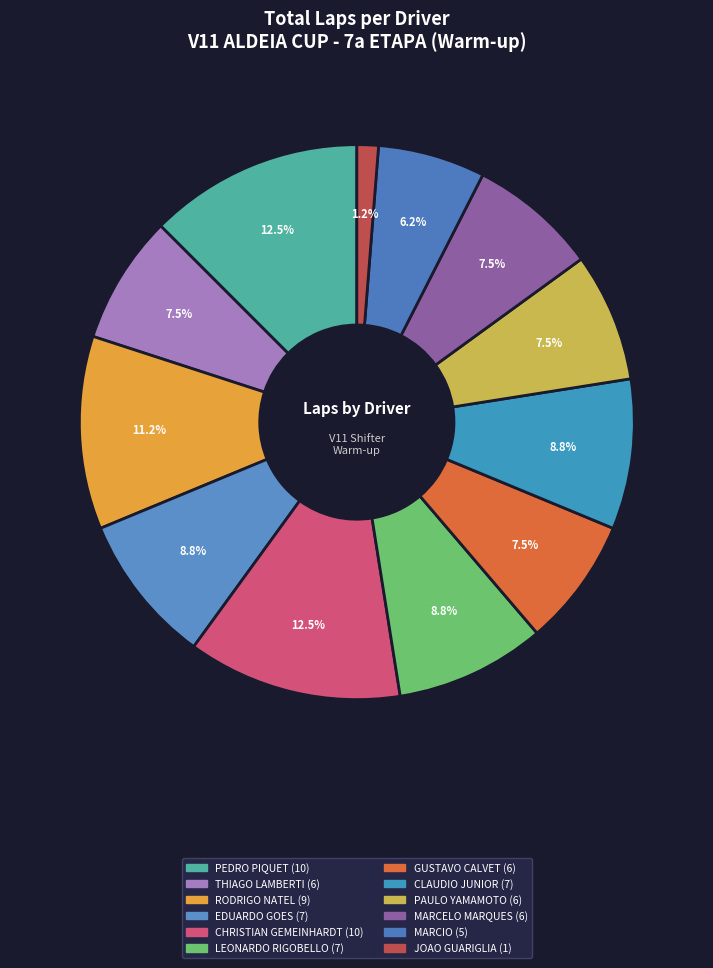

Is the sum of PAULO YAMAMOTO and MARCIO greater than half?

No